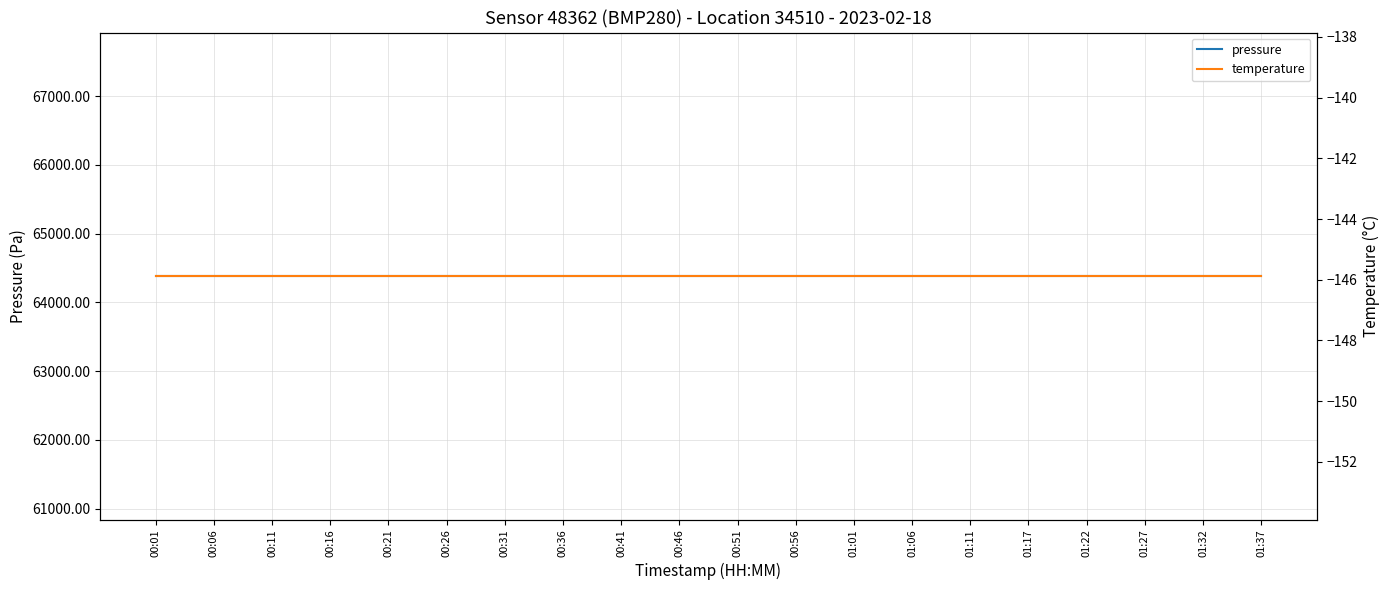

At how many categories does at least one series exceed 33979?

20